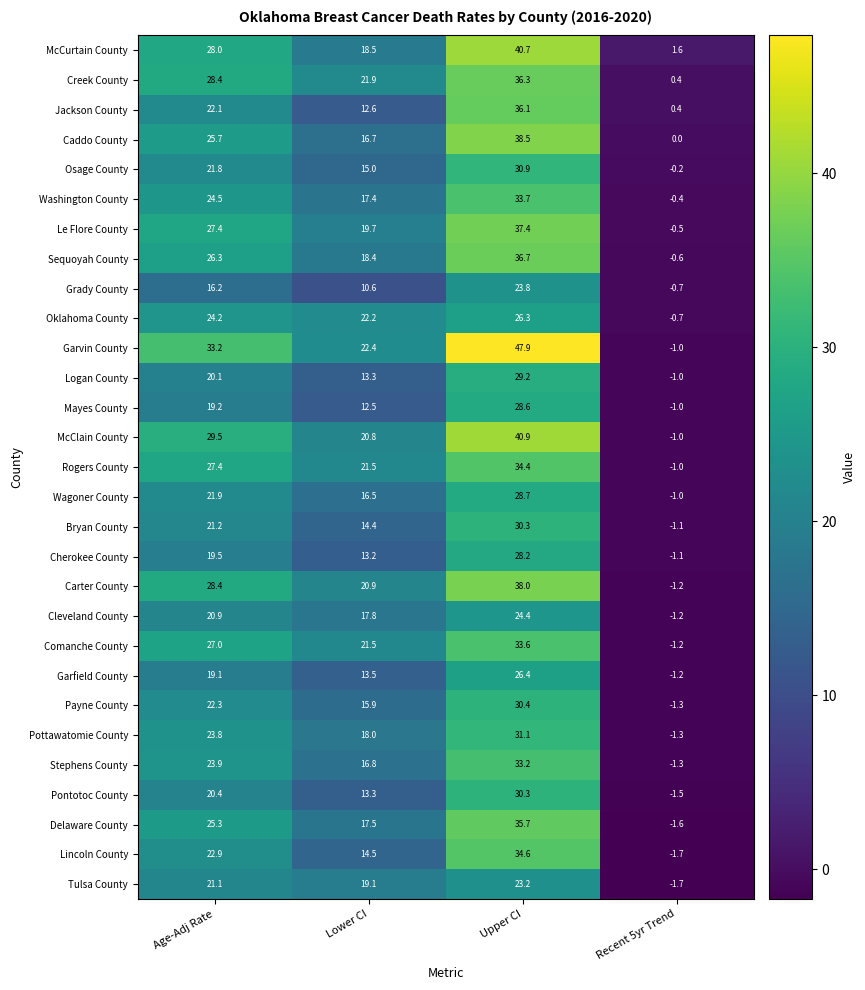

The Grady County series shows 16.2 at Age-Adj Rate. True or false?

True